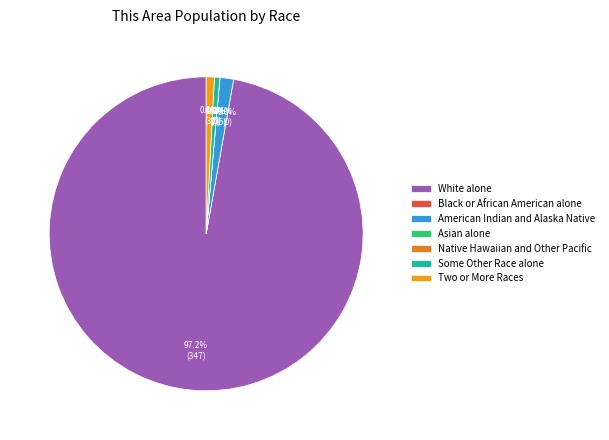

True or false: American Indian and Alaska Native accounts for 1% of the total.

True